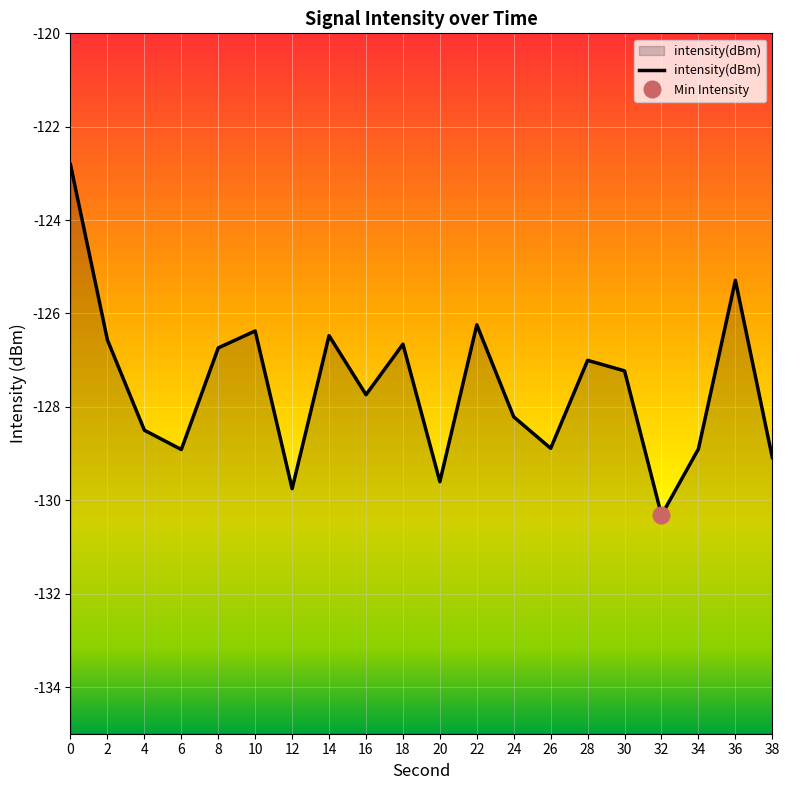

What is the sum of all values?

-2551.3